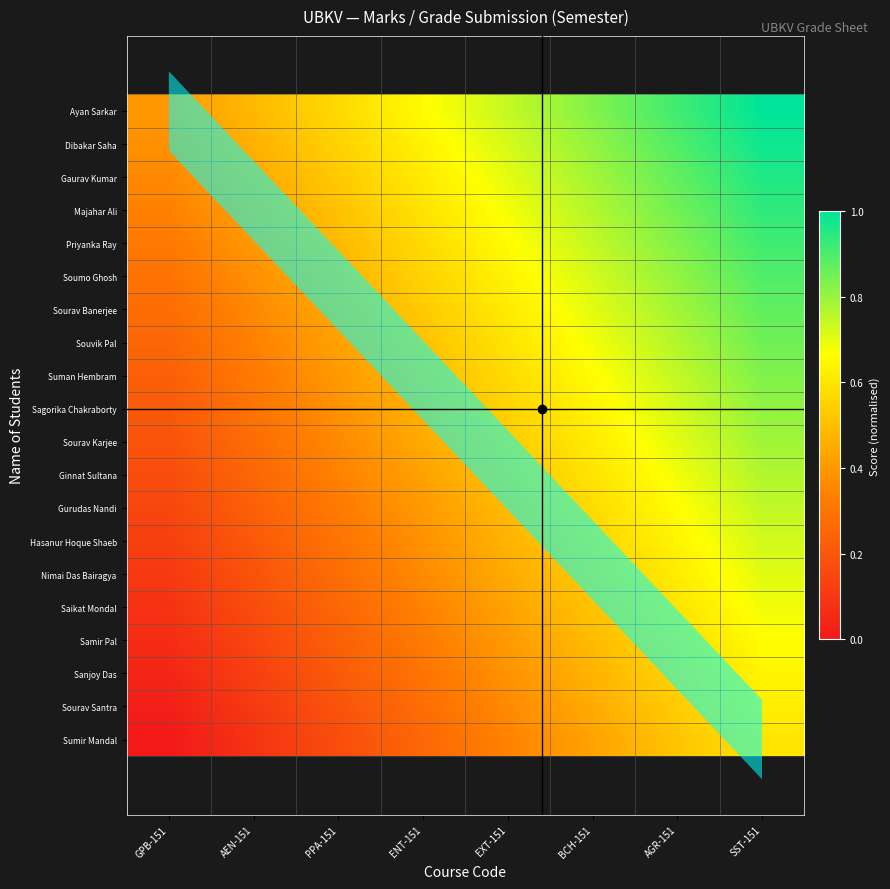

At how many categories does at least one series exceed 0?

8